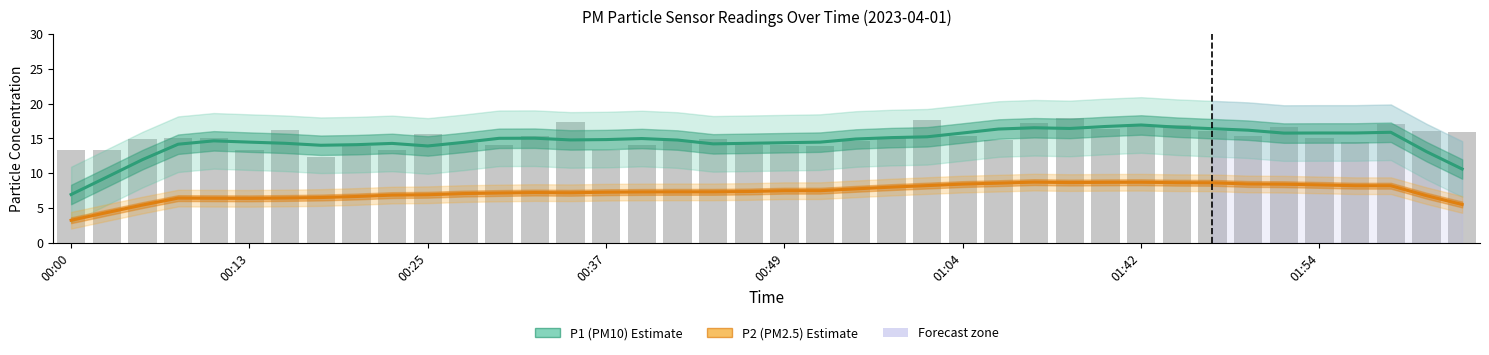

Reading left to right, what are all the values shown in this chart?

P1 (PM10): 6.9	9.4	11.9	14.2	14.7	14.5	14.3	14.0	14.1	14.3	13.9	14.4	15.0	15.0	14.8	14.8	15.0	14.8	14.2	14.3	14.4	14.5	14.9	15.1	15.2	15.8	16.3	16.5	16.4	16.7	16.9	16.6	16.4	16.2	15.8	15.8	15.8	15.9	13.1	10.6
P2 (PM2.5): 3.2	4.3	5.4	6.4	6.4	6.4	6.4	6.5	6.6	6.8	6.9	7.1	7.1	7.2	7.2	7.3	7.3	7.3	7.3	7.4	7.5	7.5	7.8	8.0	8.2	8.4	8.6	8.7	8.7	8.7	8.7	8.6	8.6	8.4	8.4	8.3	8.2	8.2	6.8	5.5